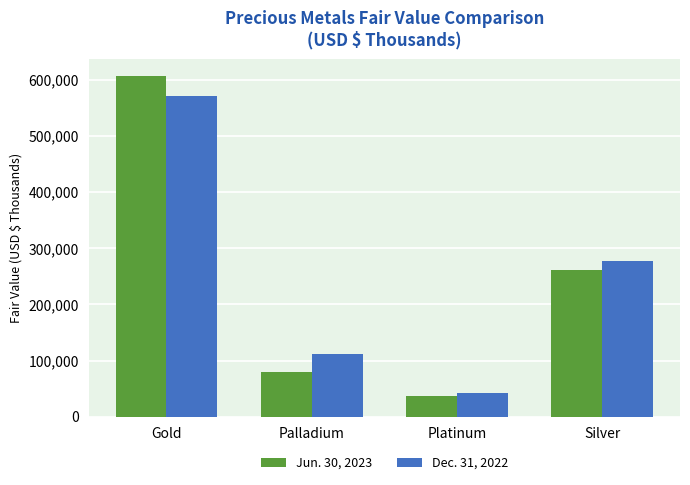

What is the value of the Dec. 31, 2022 bar at the 1st from the left?

571646